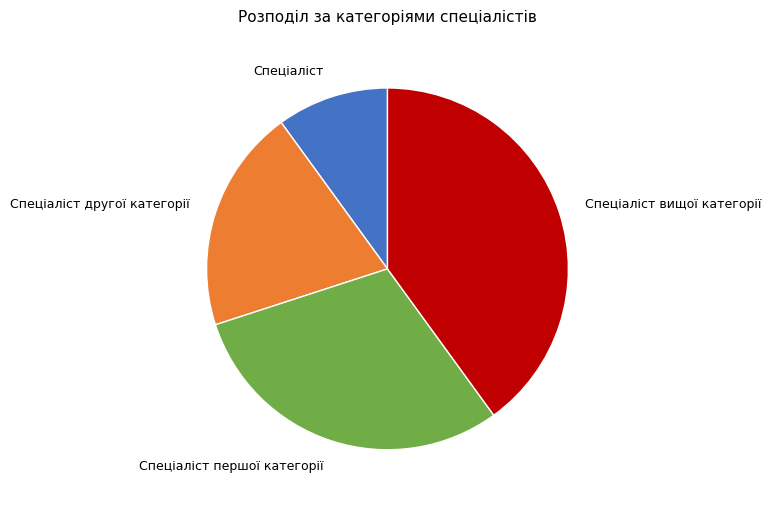

Which category has the smallest portion of the pie?

Спеціаліст